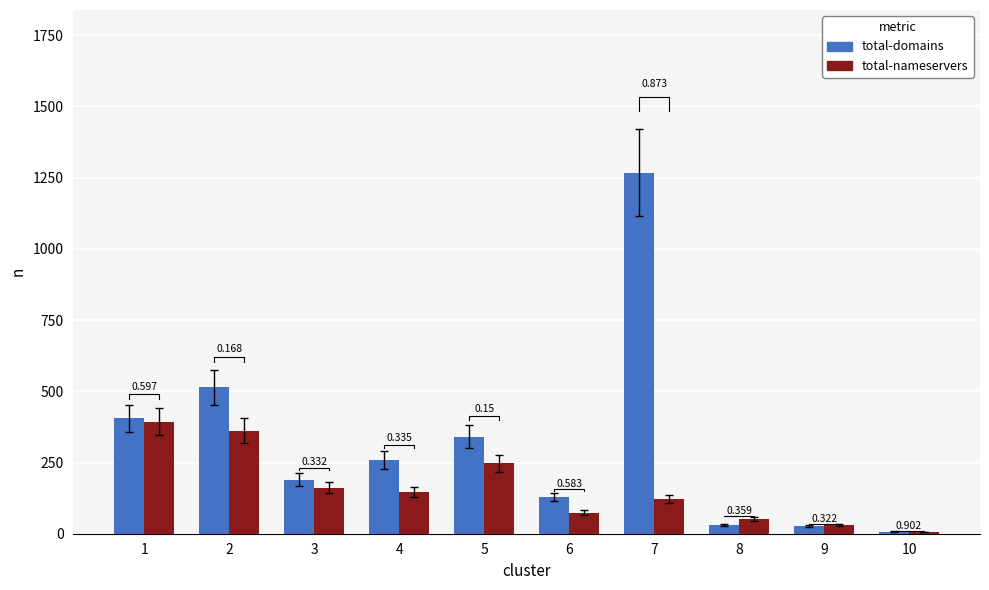

At how many categories does at least one series exceed 98?

7